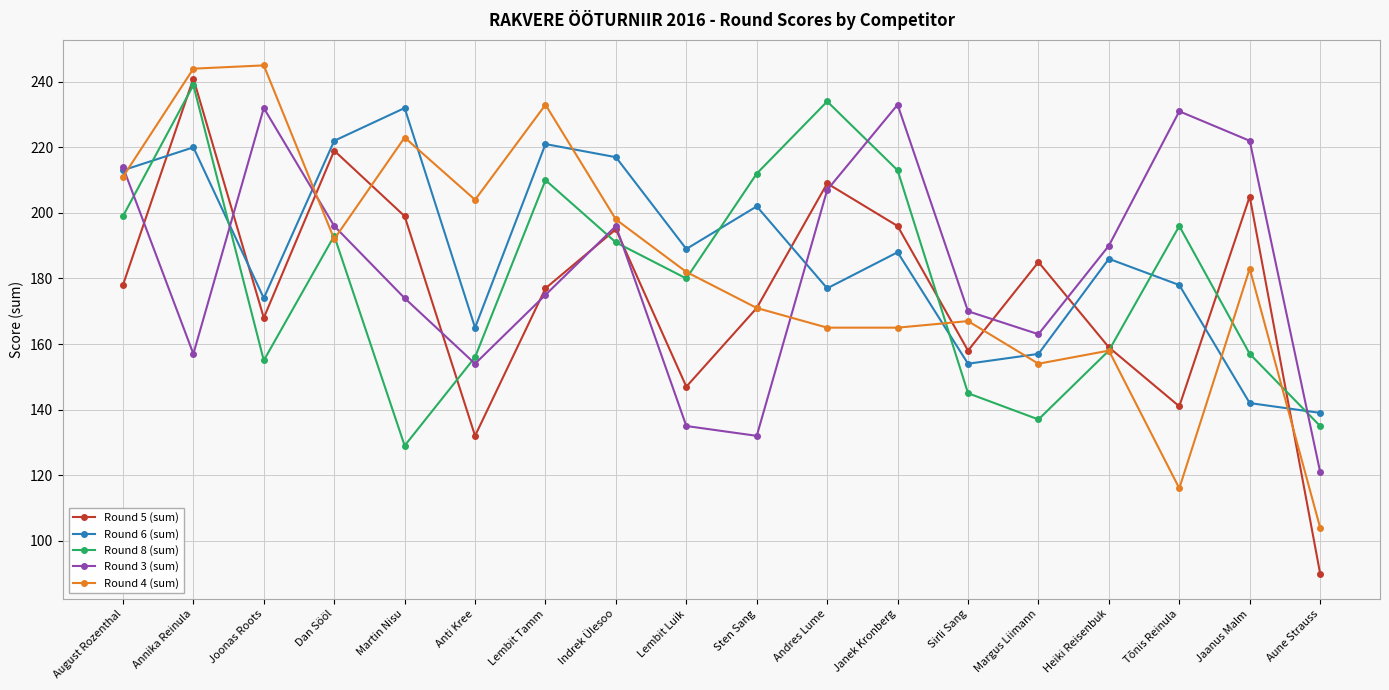

What is the difference between the Round 5 (sum) values at Sten Sang and Anti Kree?

39